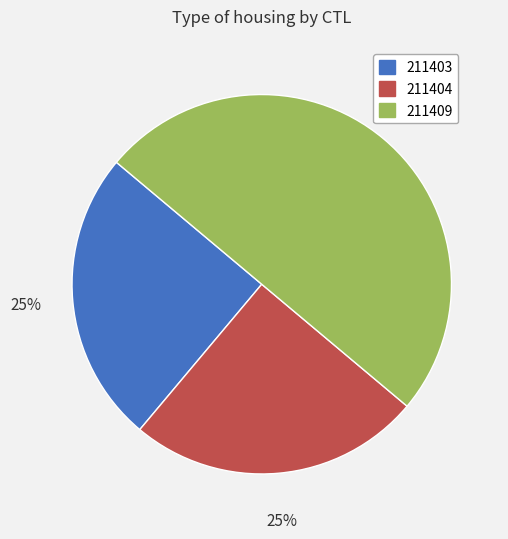

Combined, do 211404 and 211409 account for over 50%?

Yes